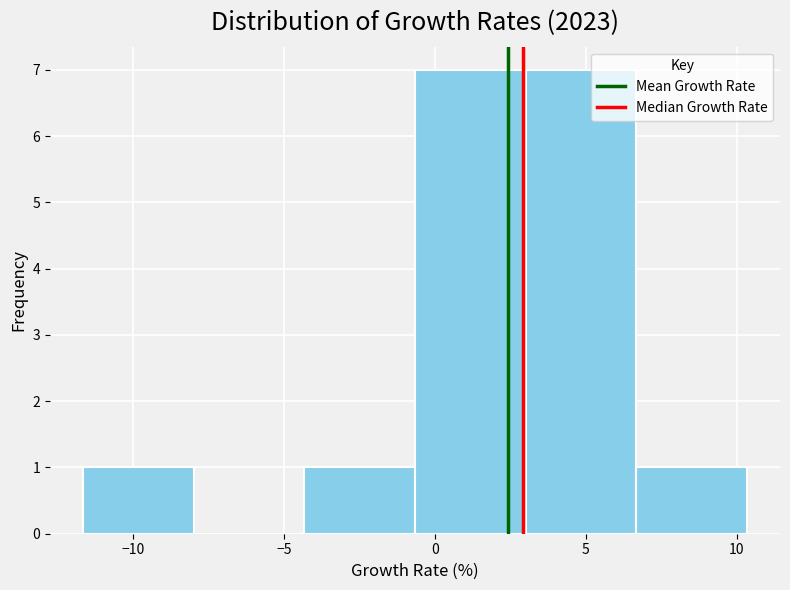

Reading left to right, list every bar in this chart as the range it spans on the x-axis followed by its height. Neither the bar edges nor the heights are printed on the chart, so give them approximately, as read against the axes.

-11.5 to -8.0: 1
-8.0 to -4.5: 0
-4.5 to -0.5: 1
-0.5 to 3.0: 7
3.0 to 6.5: 7
6.5 to 10.5: 1